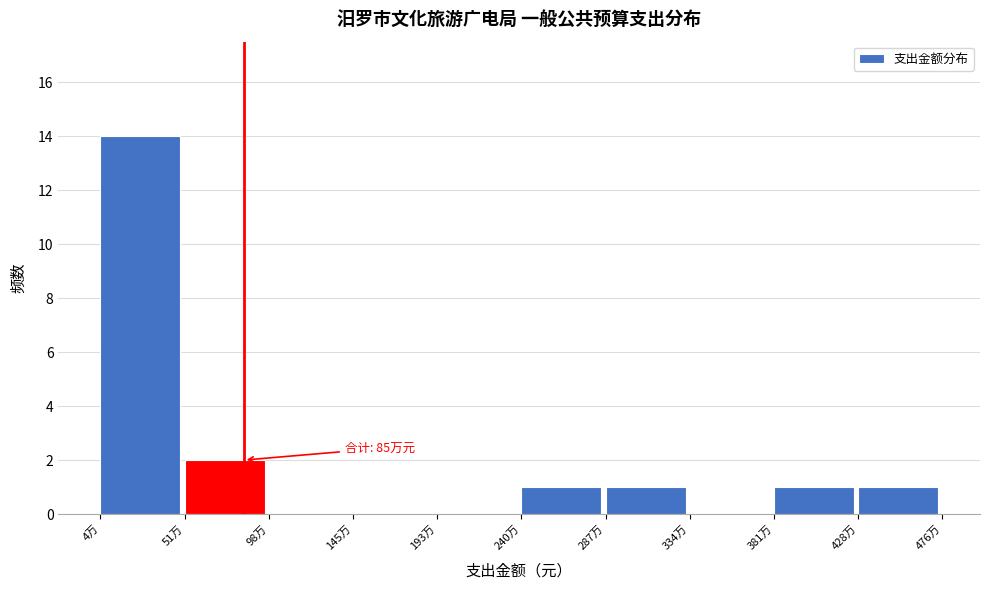

Reading left to right, extract all data points from this chart.

4万=14	51万=2	98万=0	145万=0	193万=0	240万=1	287万=1	334万=0	381万=1	428万=1